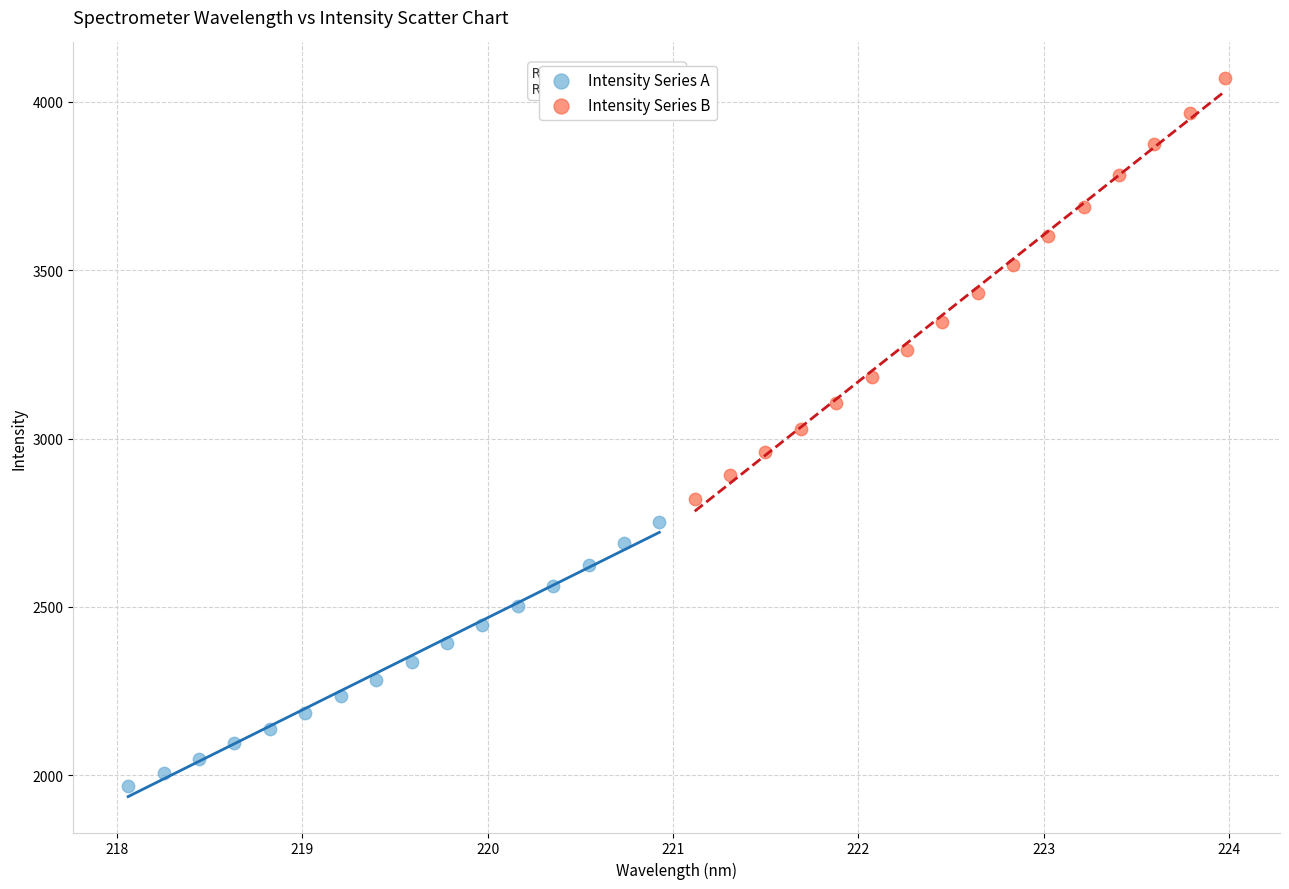

What are all the series names shown in the legend?

Intensity Series A, Intensity Series B